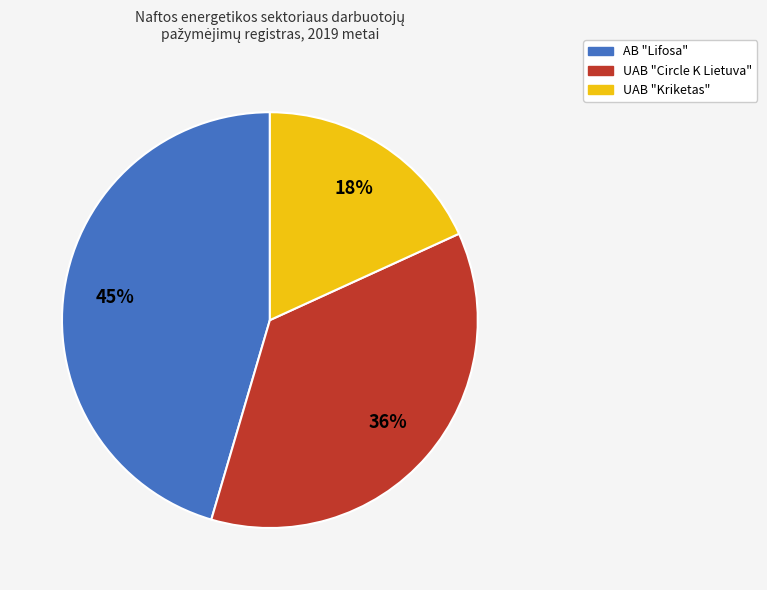

How many segments does this pie chart have?

3